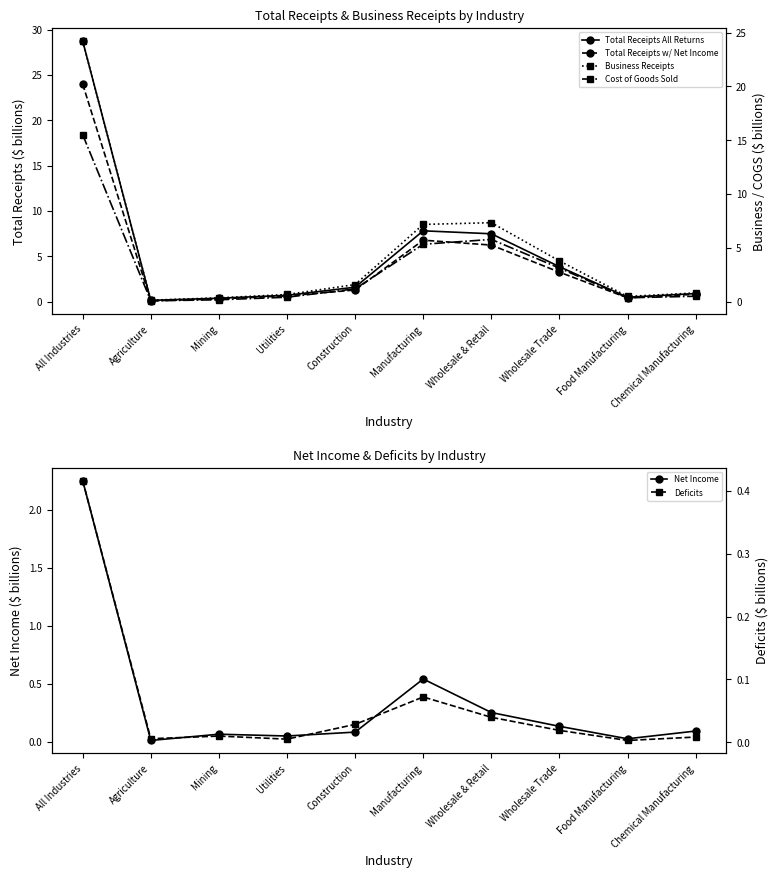

Where is Cost of Goods Sold nearest to the value 7?

Wholesale & Retail